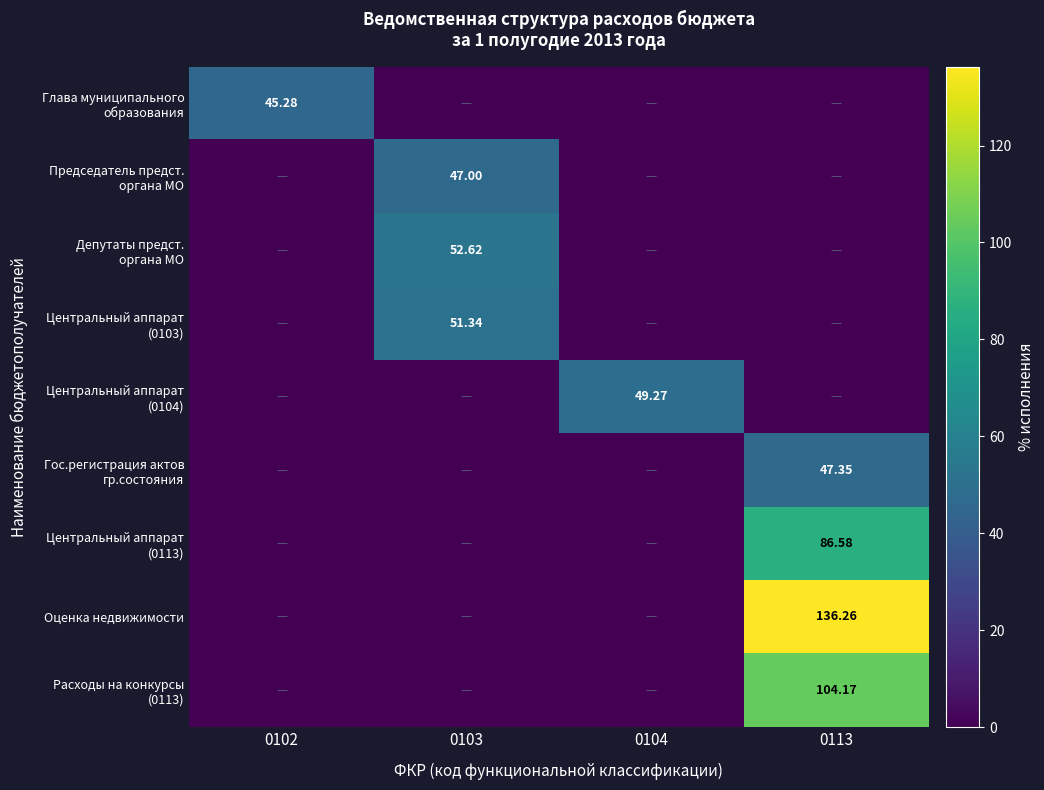

List the labels in order of Расходы на конкурсы (0113) value, largest first.

0113, 0102, 0103, 0104